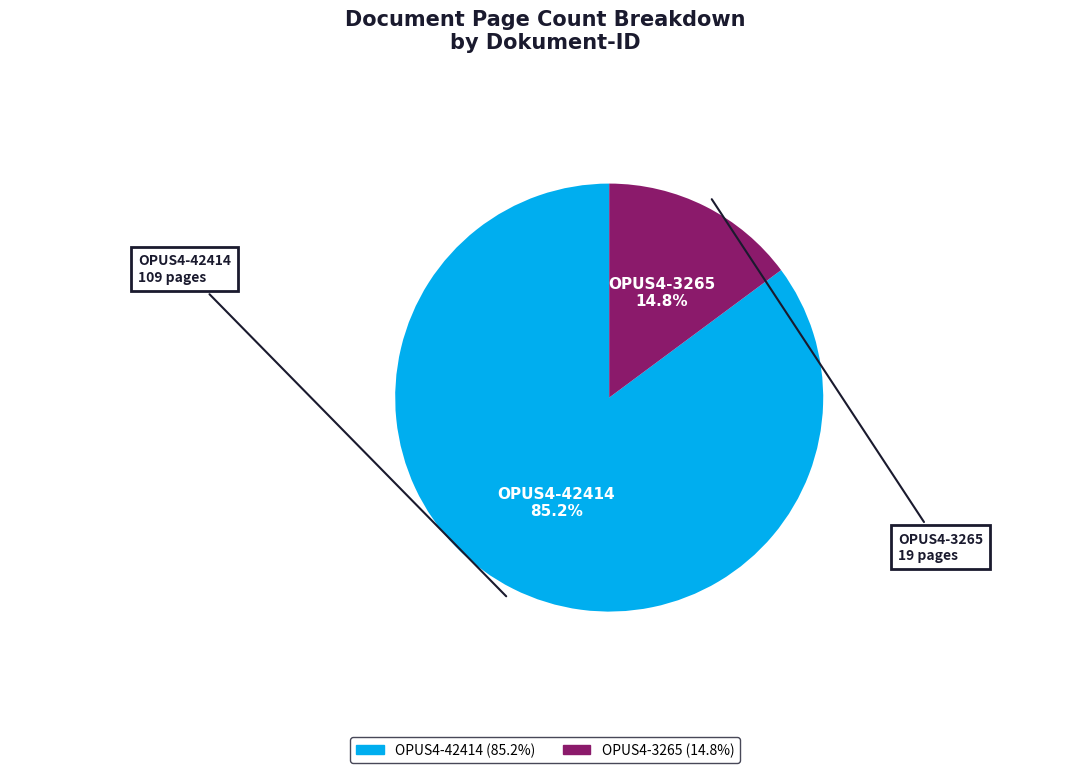

To the nearest percent, what is the average slice percentage?

50%